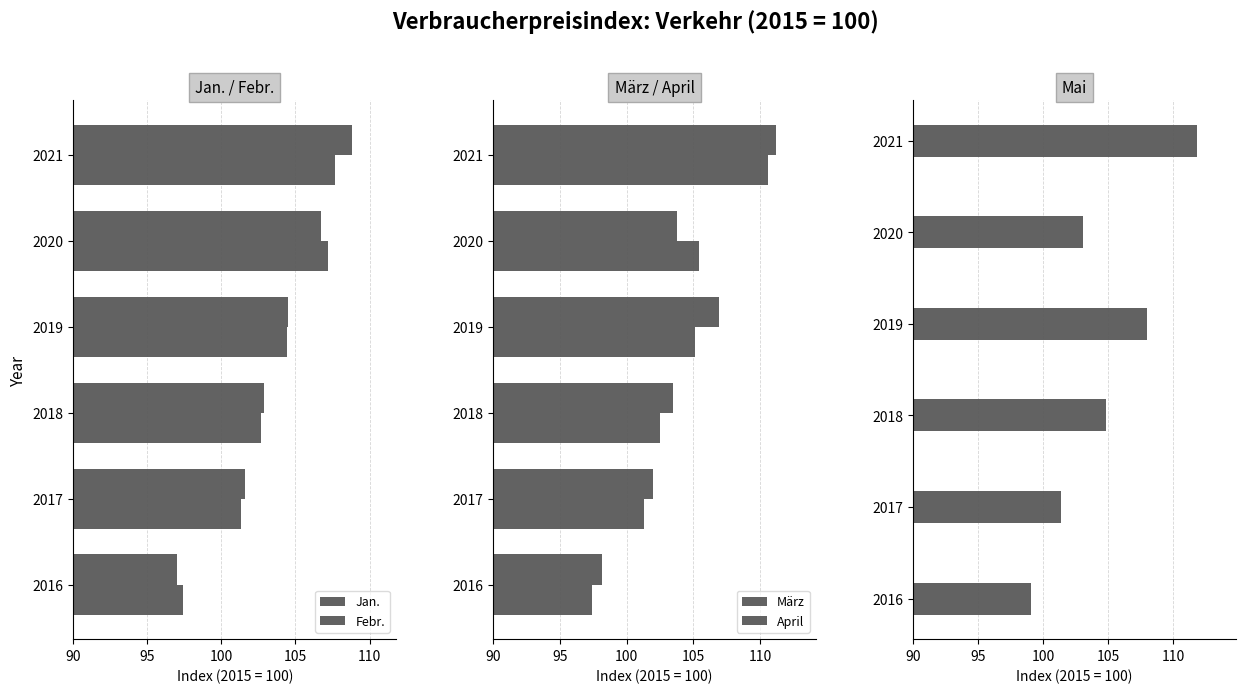

How many values in the Febr. series exceed 104?

3